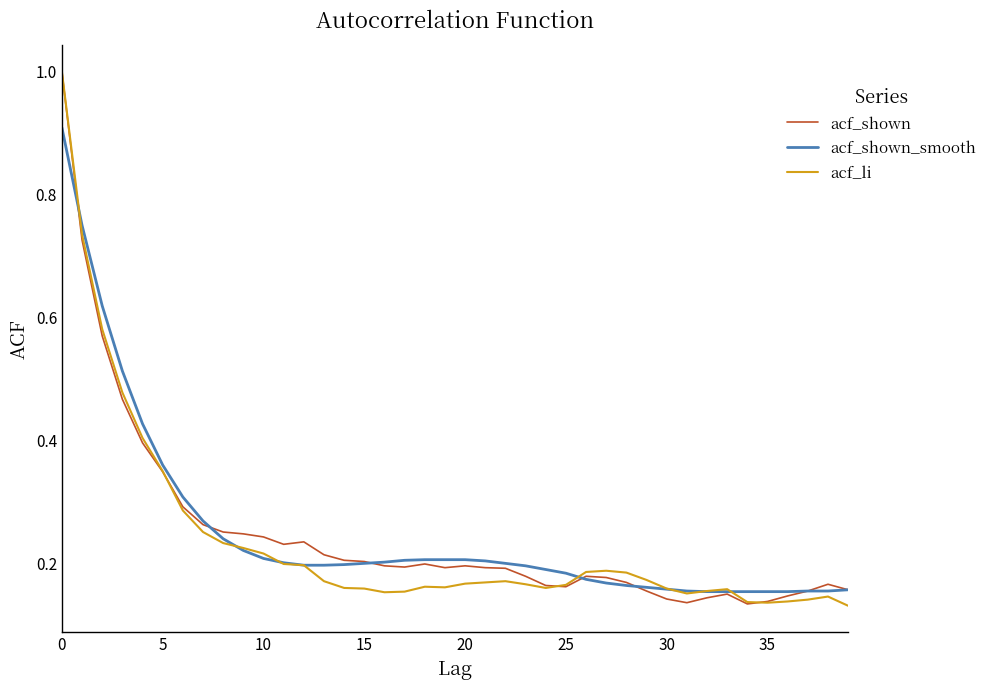

Reading left to right, what are all the values shown in this chart?

acf_shown: 1.0	0.7	0.6	0.5	0.4	0.3	0.3	0.3	0.3	0.2	0.2	0.2	0.2	0.2	0.2	0.2	0.2	0.2	0.2	0.2	0.2	0.2	0.2	0.2	0.2	0.2	0.2	0.2	0.2	0.2	0.1	0.1	0.1	0.1	0.1	0.1	0.1	0.2	0.2	0.2
acf_shown_smooth: 0.9	0.8	0.6	0.5	0.4	0.4	0.3	0.3	0.2	0.2	0.2	0.2	0.2	0.2	0.2	0.2	0.2	0.2	0.2	0.2	0.2	0.2	0.2	0.2	0.2	0.2	0.2	0.2	0.2	0.2	0.2	0.2	0.2	0.2	0.2	0.2	0.2	0.2	0.2	0.2
acf_li: 1.0	0.7	0.6	0.5	0.4	0.3	0.3	0.3	0.2	0.2	0.2	0.2	0.2	0.2	0.2	0.2	0.2	0.2	0.2	0.2	0.2	0.2	0.2	0.2	0.2	0.2	0.2	0.2	0.2	0.2	0.2	0.2	0.2	0.2	0.1	0.1	0.1	0.1	0.1	0.1